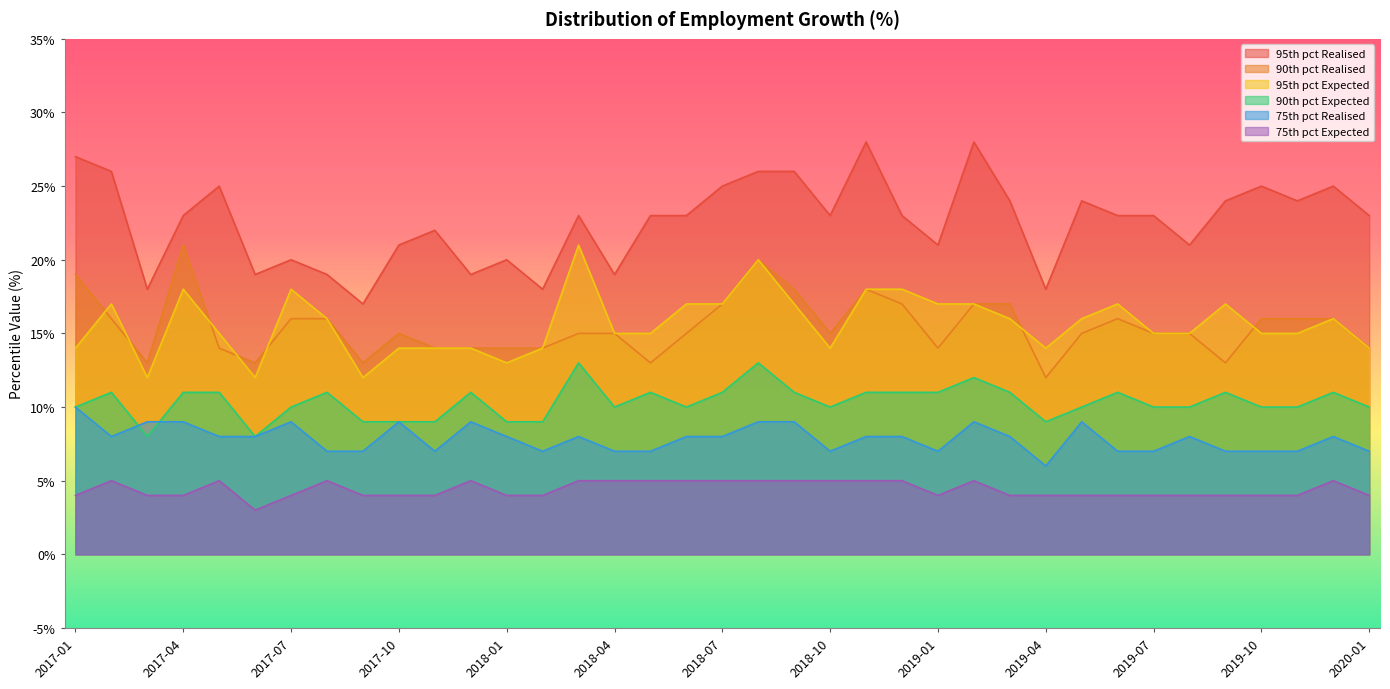

Which series has the widest spread of values?

95th pct Realised